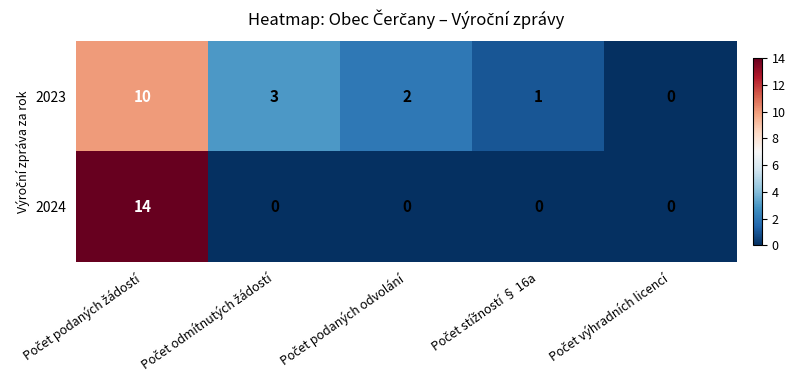

Which series has the widest spread of values?

2024